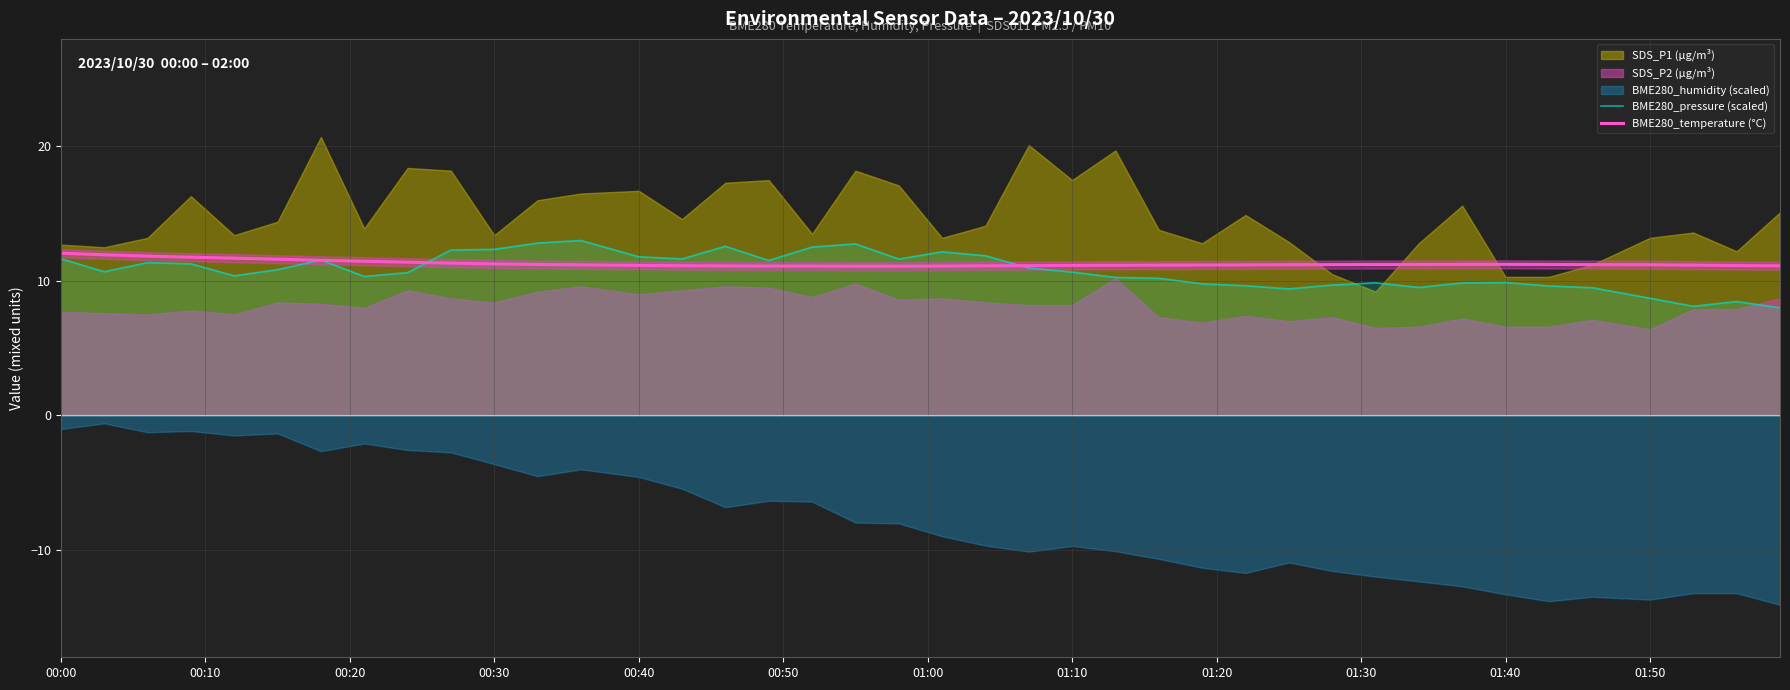

What is the average value of the BME280_temperature (°C) series?

11.3